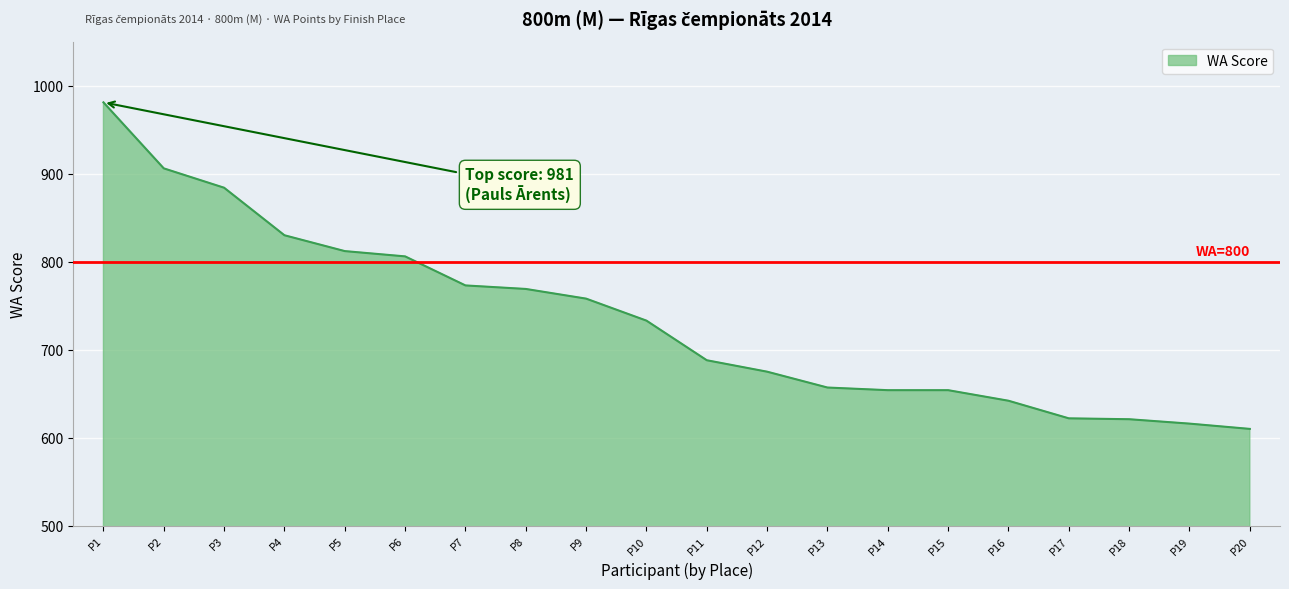

Approximately how many times larger is the value at P13 compared to P12?

1.0